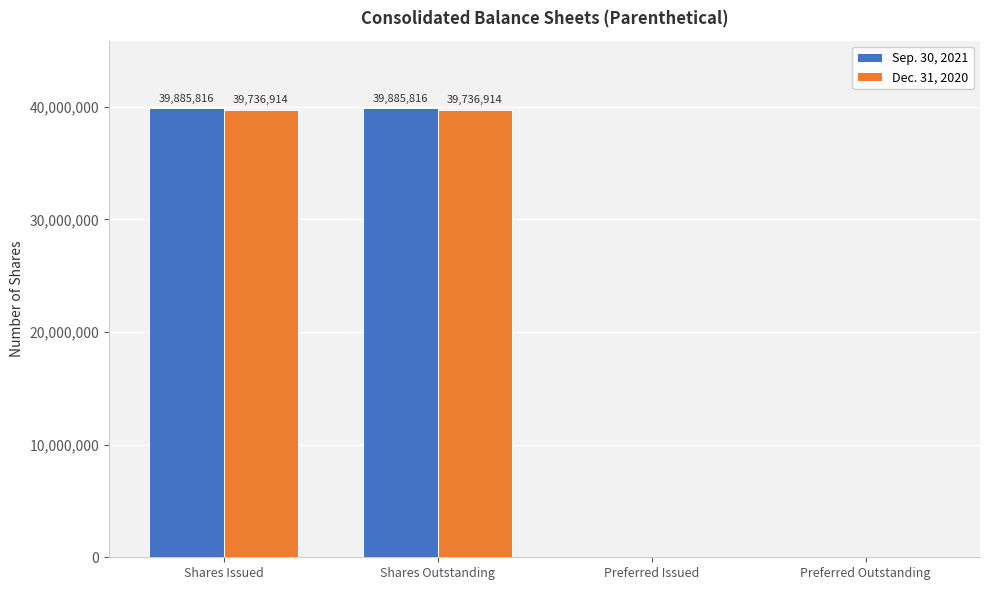

How many groups of bars are there?

4